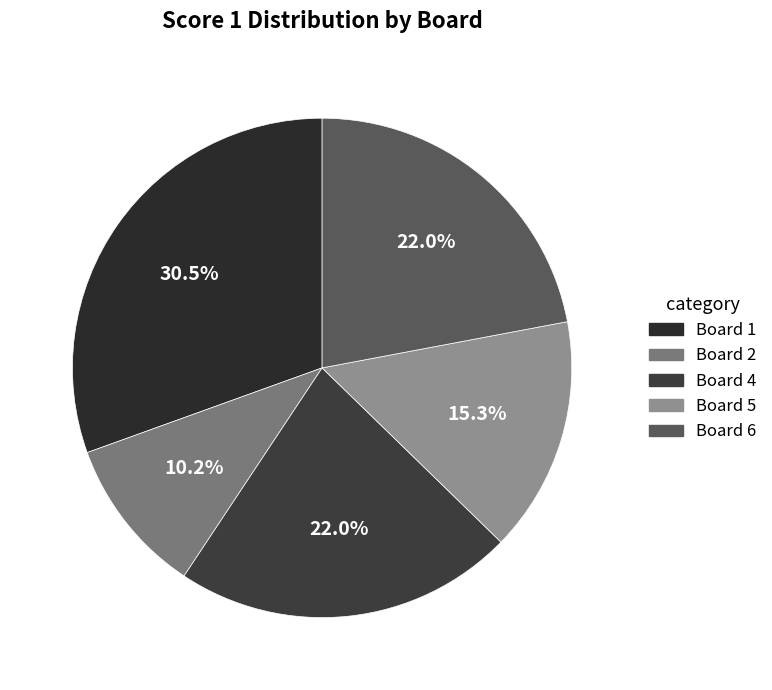

Which category has the biggest portion of the pie?

Board 1